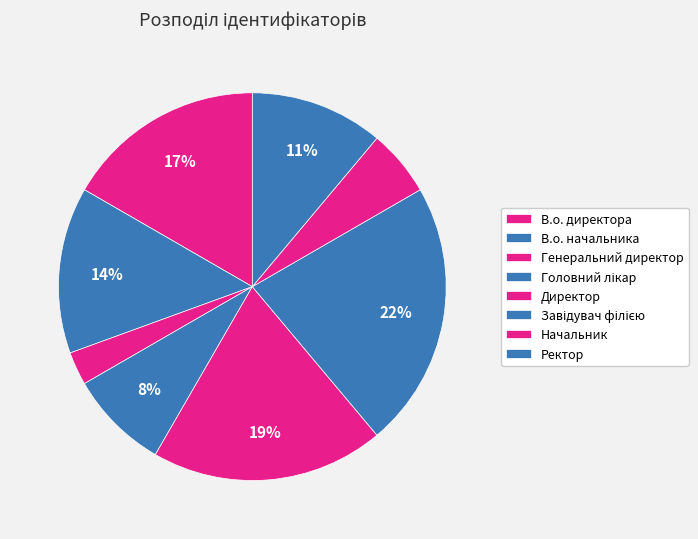

To the nearest percent, what is the difference between the В.о. директора and Ректор slice percentages?

6%